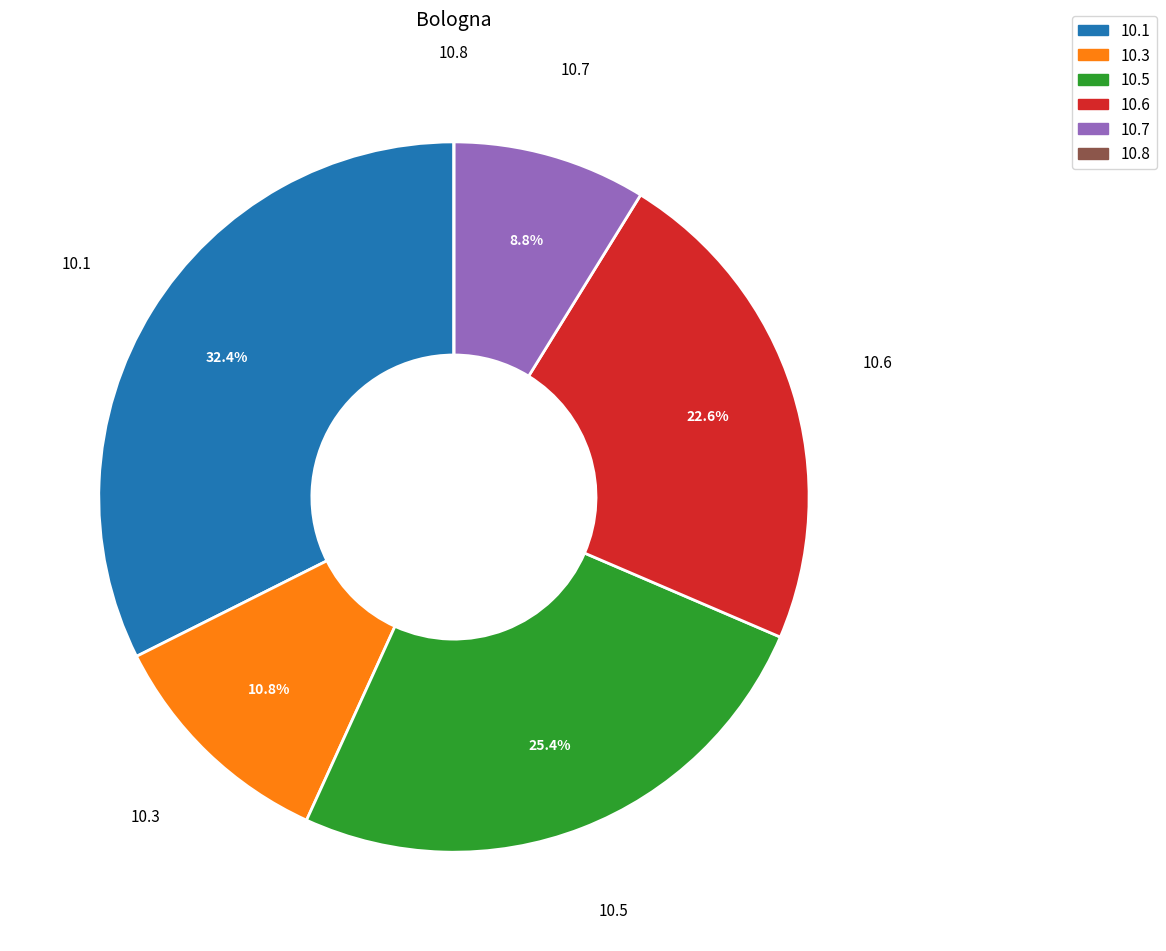

Does any single category account for the majority?

No